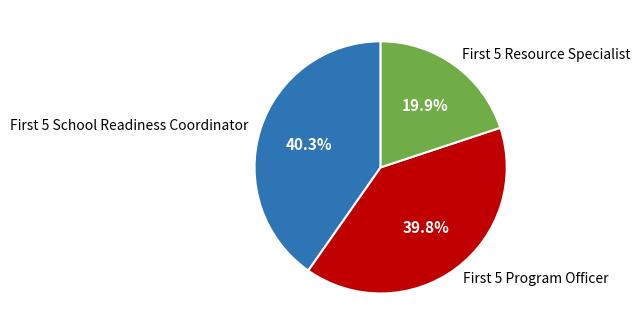

Is there a majority slice in this chart?

No